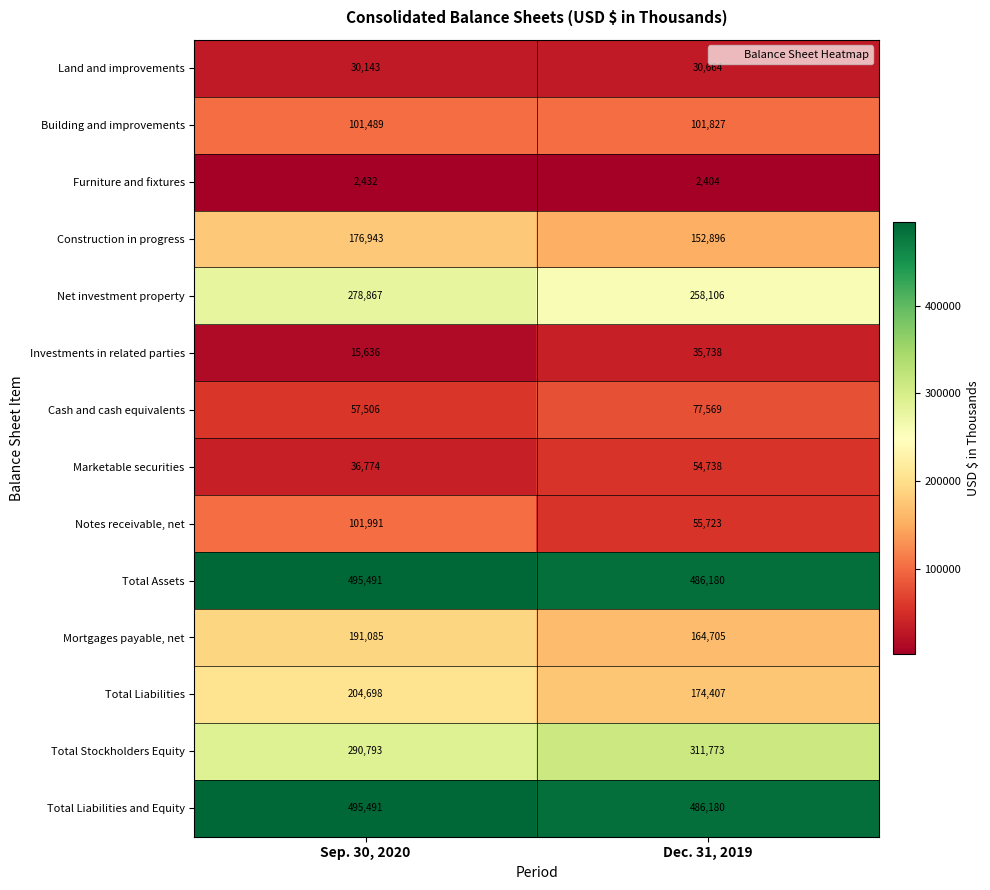

Rank the categories by Construction in progress value from highest to lowest.

Sep. 30, 2020, Dec. 31, 2019